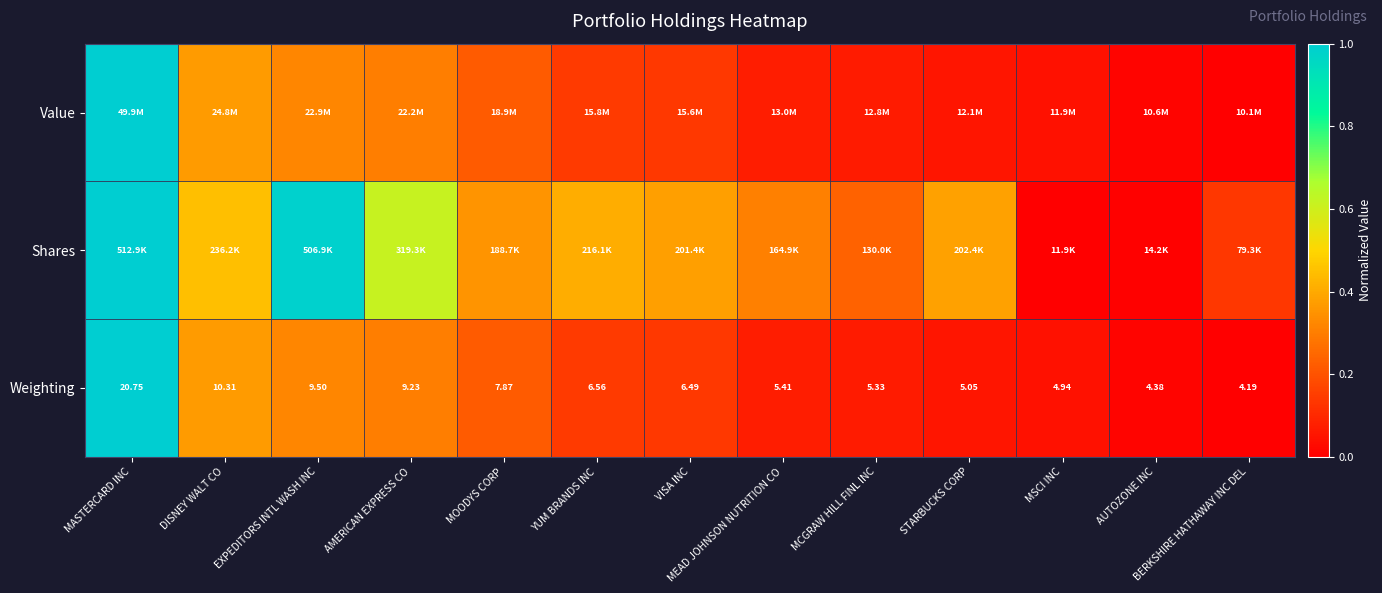

List the labels in order of Weighting value, largest first.

MASTERCARD INC, DISNEY WALT CO, EXPEDITORS INTL WASH INC, AMERICAN EXPRESS CO, MOODYS CORP, YUM BRANDS INC, VISA INC, MEAD JOHNSON NUTRITION CO, MCGRAW HILL FINL INC, STARBUCKS CORP, MSCI INC, AUTOZONE INC, BERKSHIRE HATHAWAY INC DEL